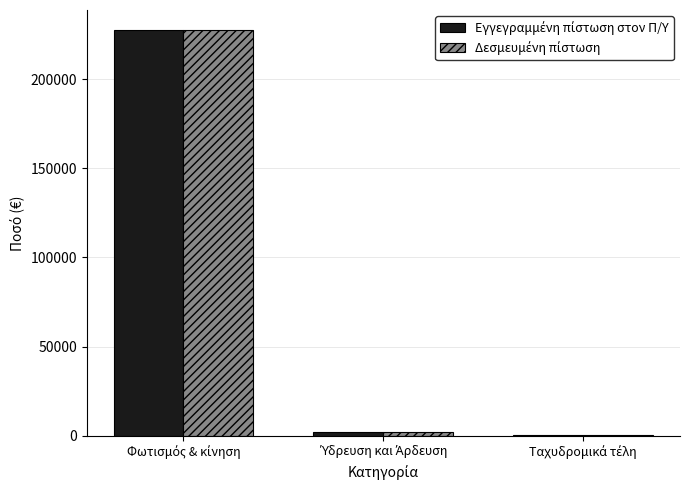

What is the greatest value displayed?

227470.5